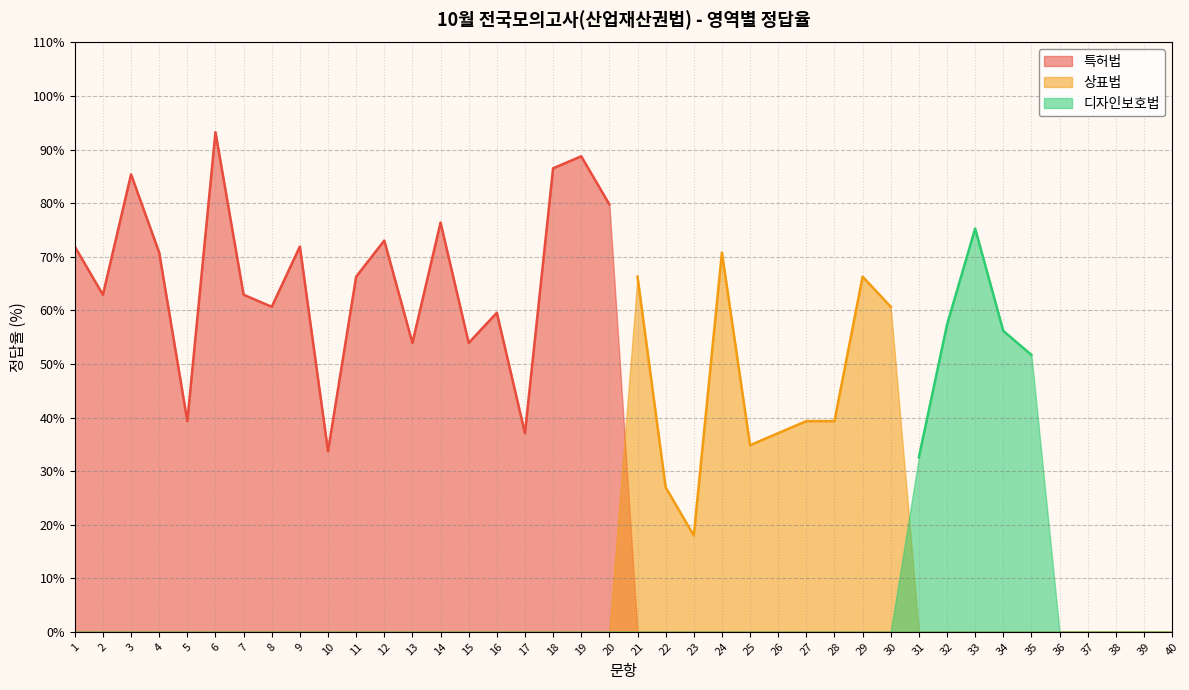

In 상표법, how many points are lower than both neighbors (excluding endpoints)?

2